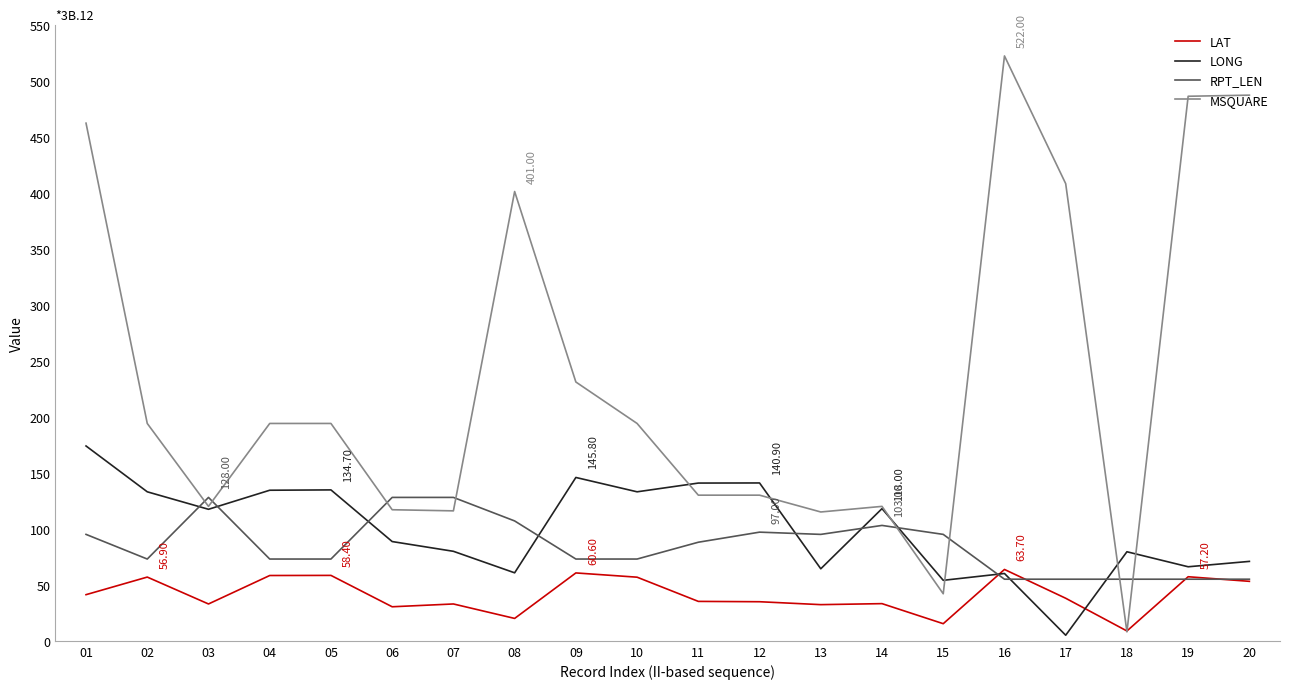

What is the average value of the RPT_LEN series?

85.2